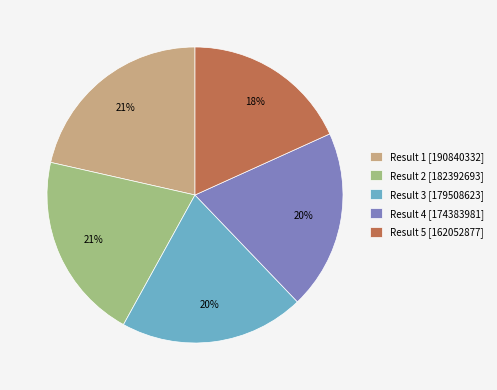

To the nearest percent, what percentage of the pie is Result 4 [174383981]?

20%